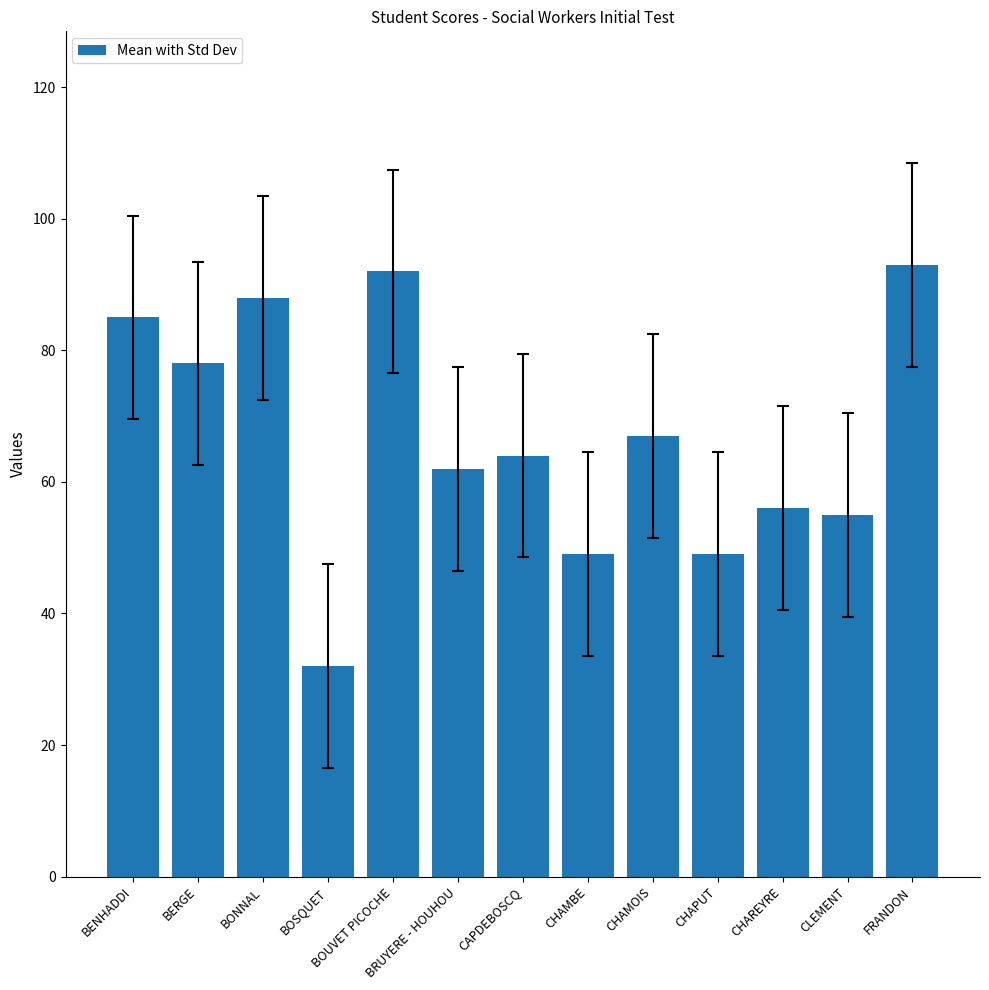

What position from the left is BOSQUET?

4